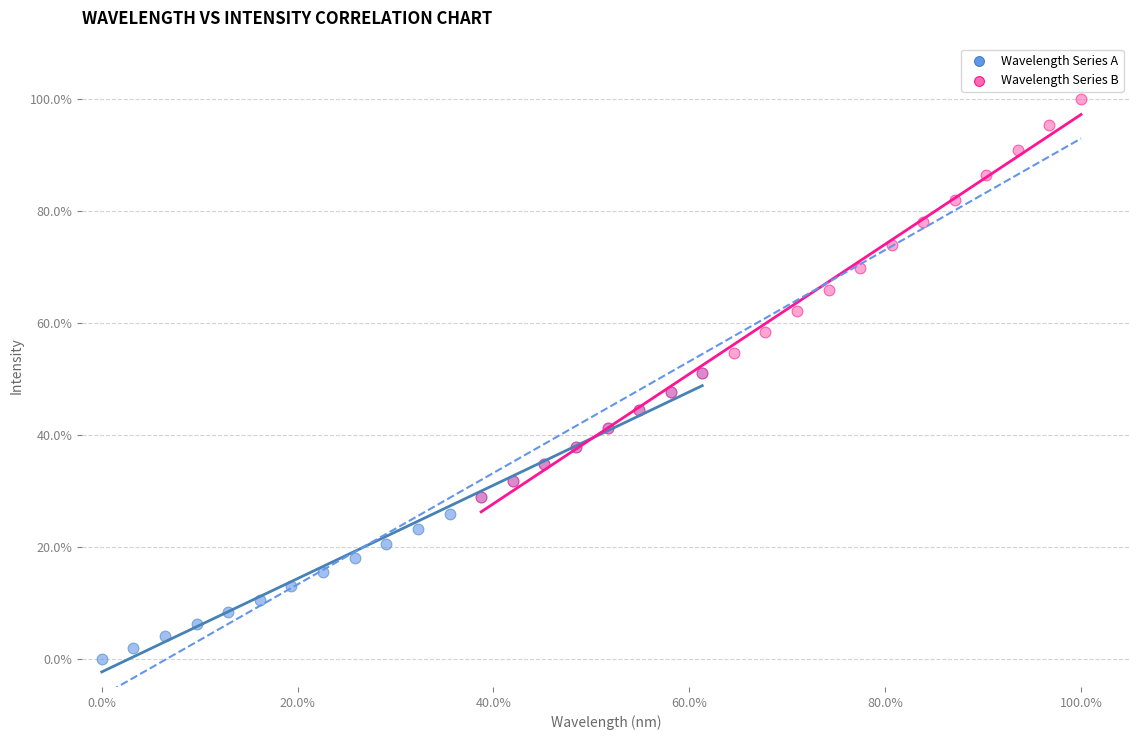

Which series has the widest spread of Y values?

Wavelength Series B